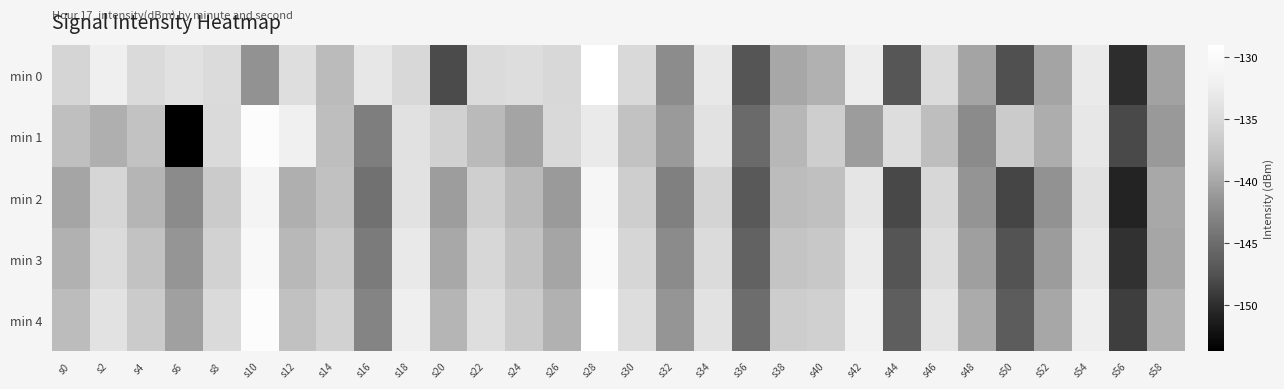

What is the difference between the highest and lowest values at s56?

2.6